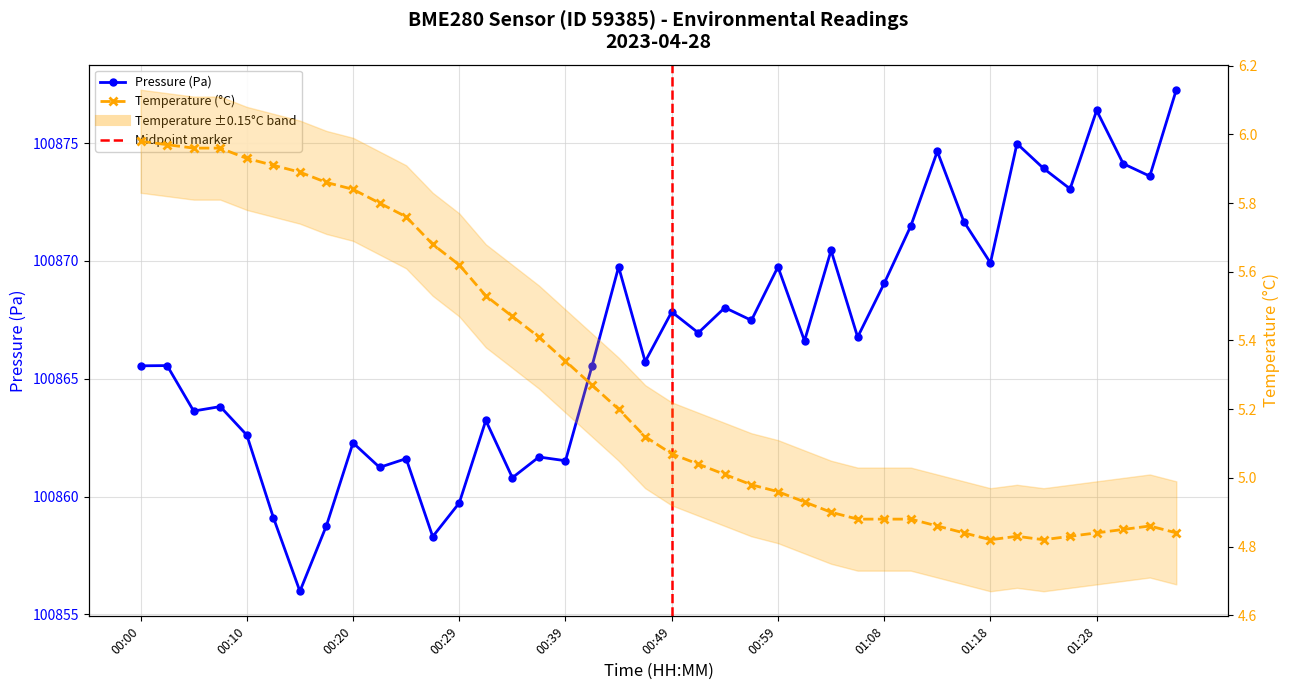

True or false: pressure has a value of 100863.2 at 00:32.

True